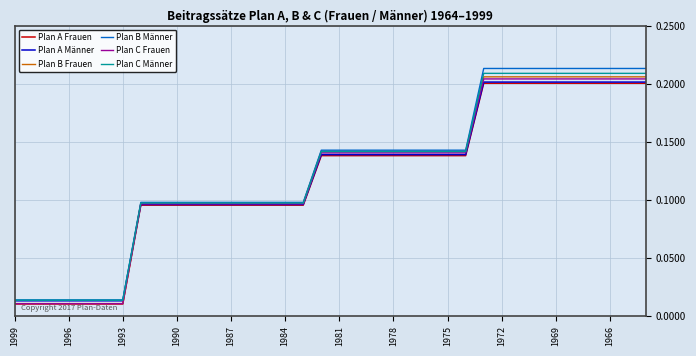

How many lines are shown in the chart?

6